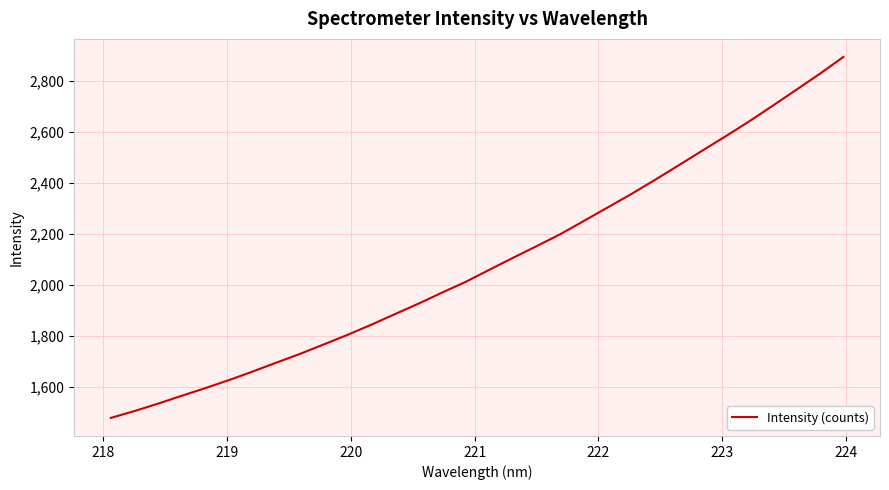

What is the average value?

2089.0